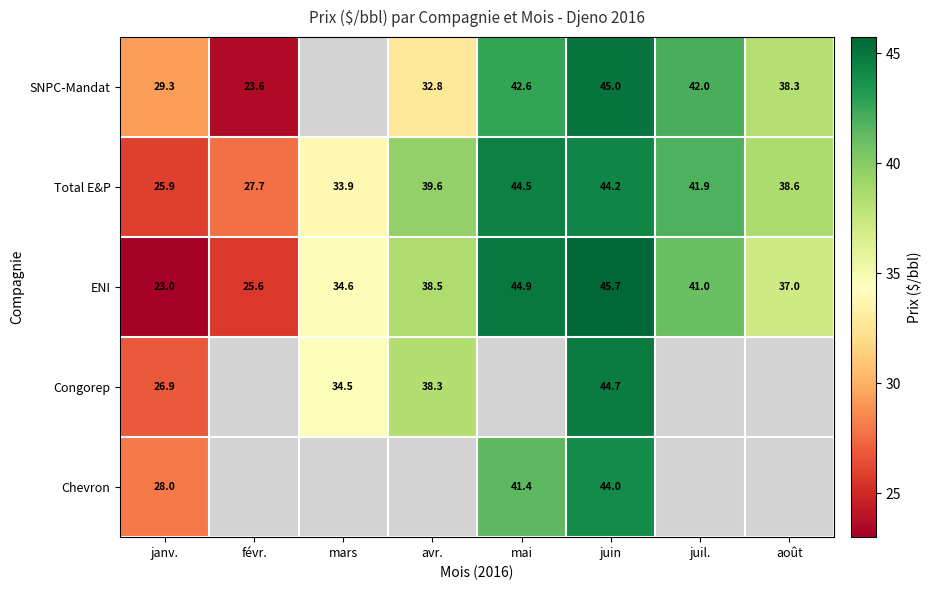

At which label does Total E&P reach its minimum?

janv.